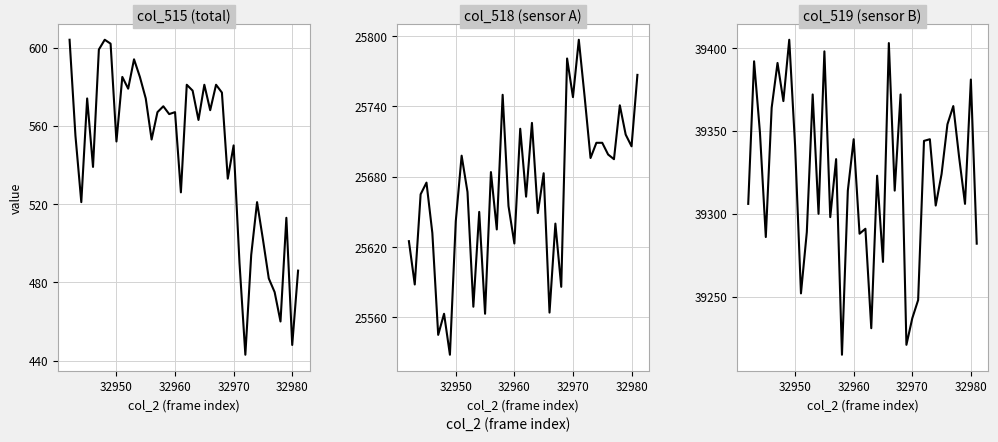

True or false: col_515 and col_519 intersect in this chart.

False